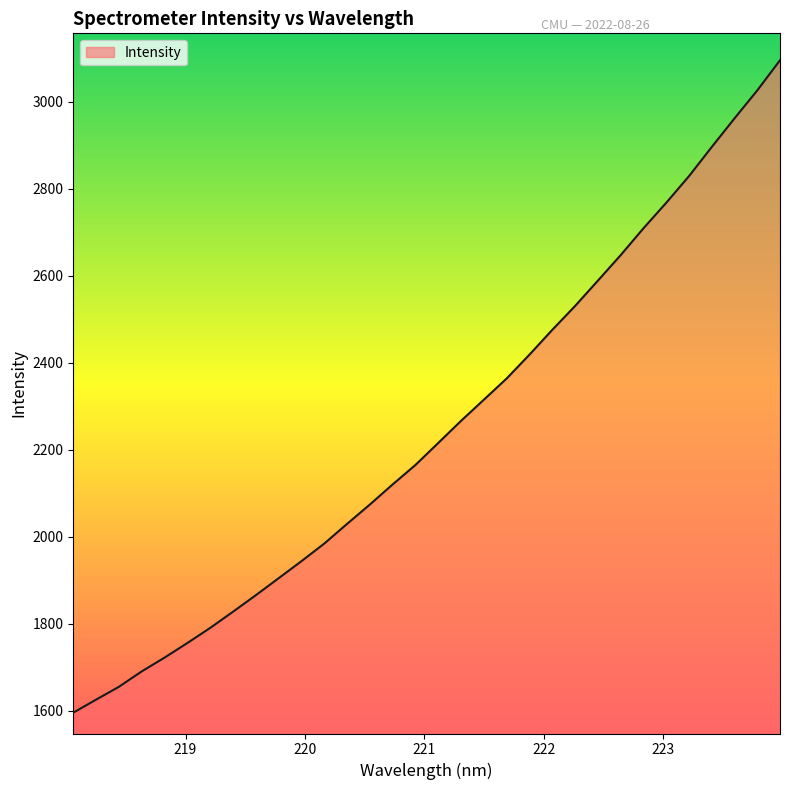

What is the sum of all values?

71851.8